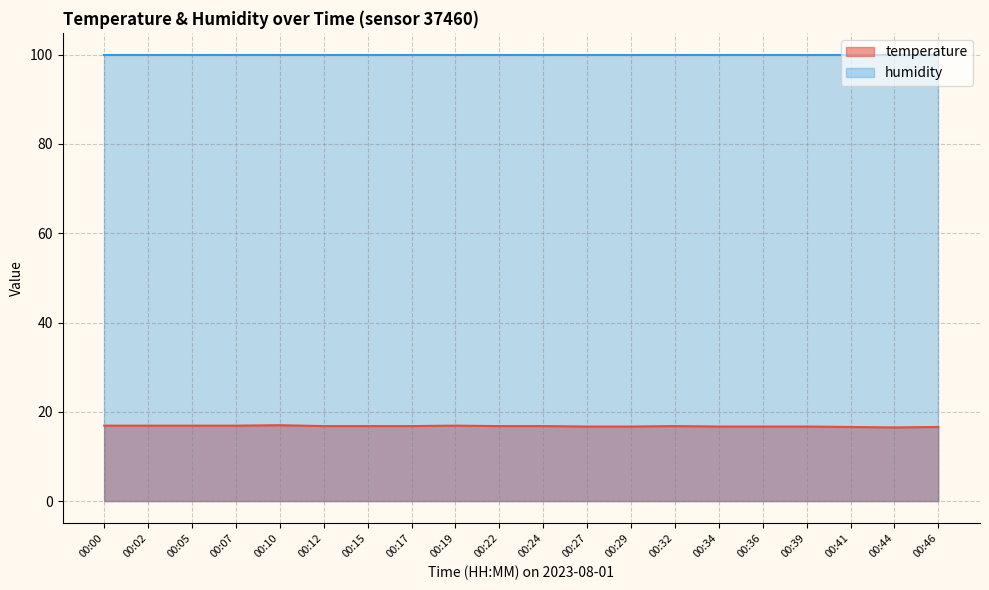

What is the difference between the values at 00:10 and 00:15?

0.2